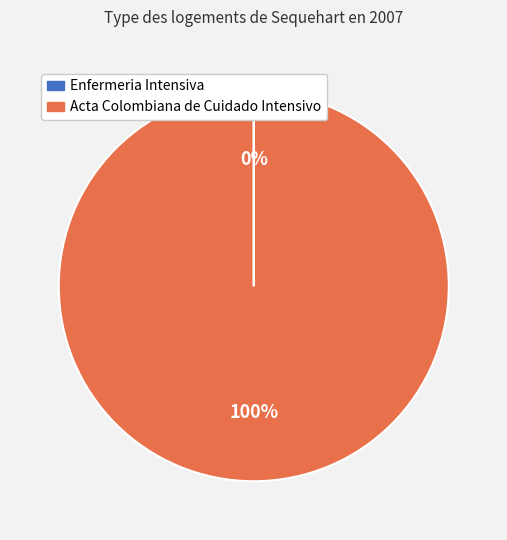

True or false: Acta Colombiana de Cuidado Intensivo accounts for 100% of the total.

True